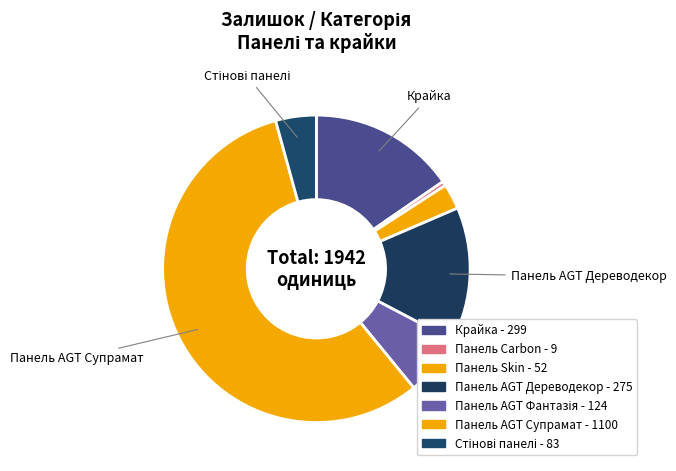

What is the ratio of the value at Панель AGT Супрамат to the value at Панель AGT Фантазія?

8.9